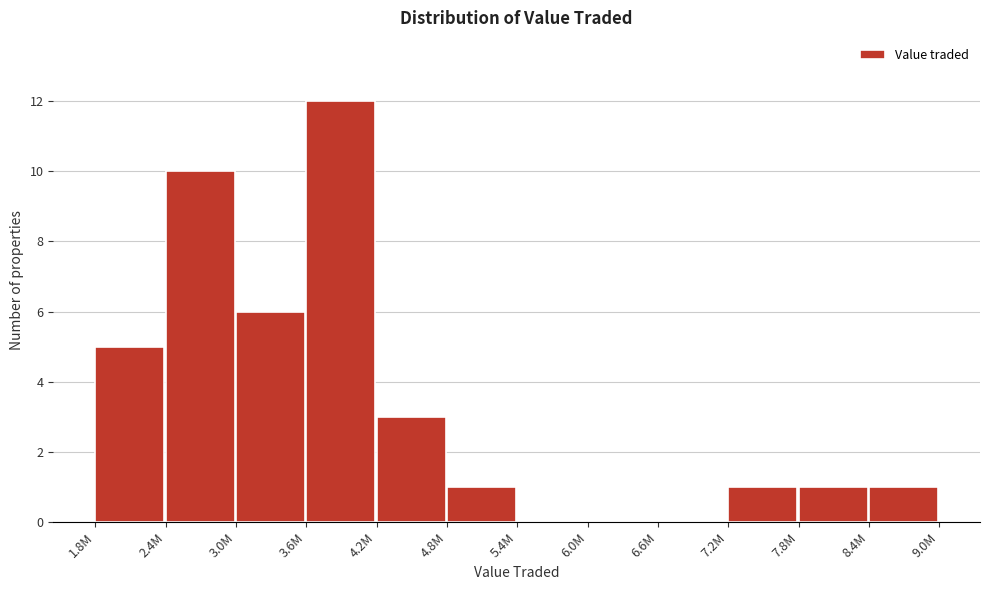

Reading left to right, transcribe all the data shown in this chart.

1.8M=5	2.4M=10	3.0M=6	3.6M=12	4.2M=3	4.8M=1	5.4M=0	6.0M=0	6.6M=0	7.2M=1	7.8M=1	8.4M=1